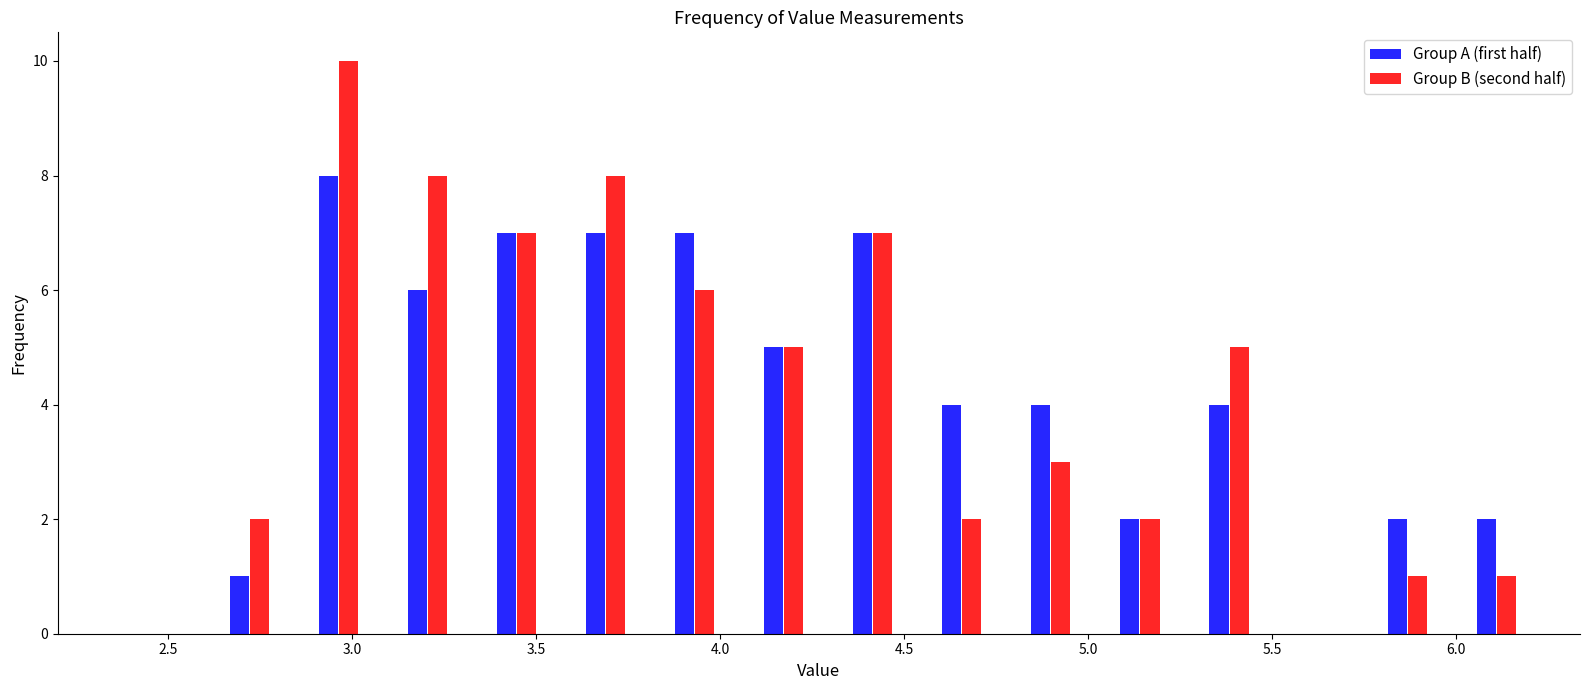

Reading left to right, transcribe this chart: for each range on the x-axis, give the height of each series' bar. Neither the bar edges nor the heights are printed on the chart, so give them approximately, as read against the axes.

2.60 to 2.85: Group A (first half)=1	Group B (second half)=2
2.85 to 3.10: Group A (first half)=8	Group B (second half)=10
3.10 to 3.35: Group A (first half)=6	Group B (second half)=8
3.35 to 3.55: Group A (first half)=7	Group B (second half)=7
3.55 to 3.80: Group A (first half)=7	Group B (second half)=8
3.80 to 4.05: Group A (first half)=7	Group B (second half)=6
4.05 to 4.30: Group A (first half)=5	Group B (second half)=5
4.30 to 4.55: Group A (first half)=7	Group B (second half)=7
4.55 to 4.80: Group A (first half)=4	Group B (second half)=2
4.80 to 5.00: Group A (first half)=4	Group B (second half)=3
5.00 to 5.25: Group A (first half)=2	Group B (second half)=2
5.25 to 5.50: Group A (first half)=4	Group B (second half)=5
5.50 to 5.75: Group A (first half)=0	Group B (second half)=0
5.75 to 6.00: Group A (first half)=2	Group B (second half)=1
6.00 to 6.25: Group A (first half)=2	Group B (second half)=1